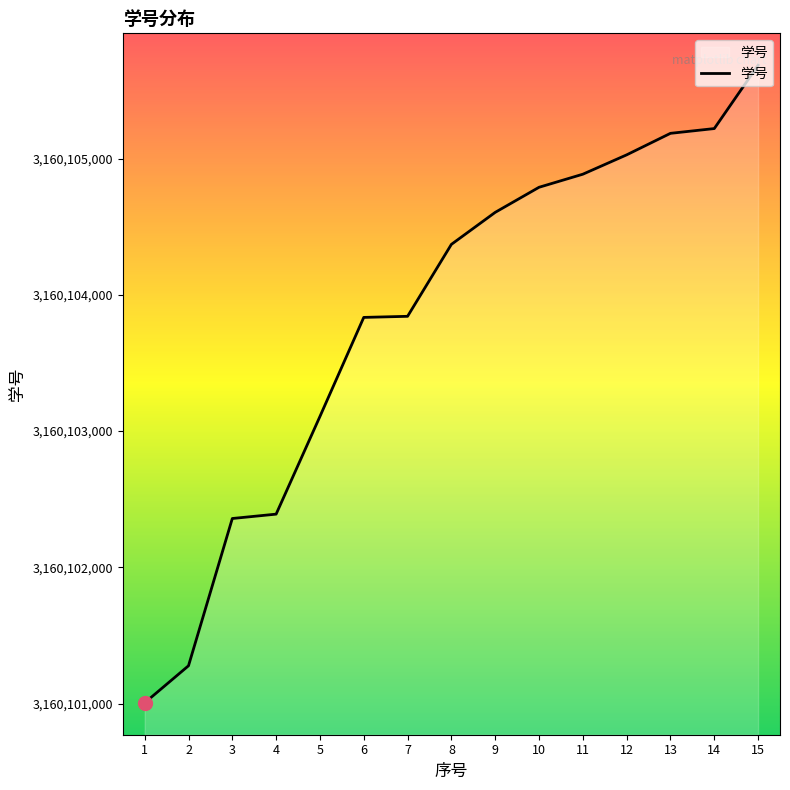

True or false: the data shows 743838433 at 4.

False